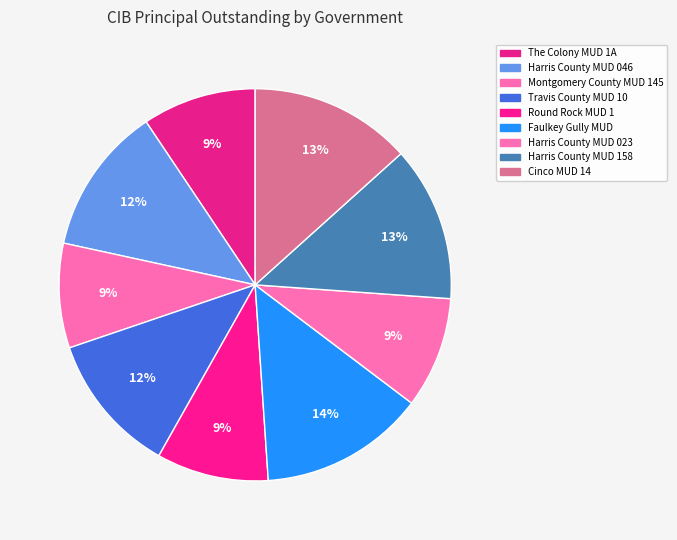

The Travis County MUD 10 slice represents 25% of the pie. True or false?

False